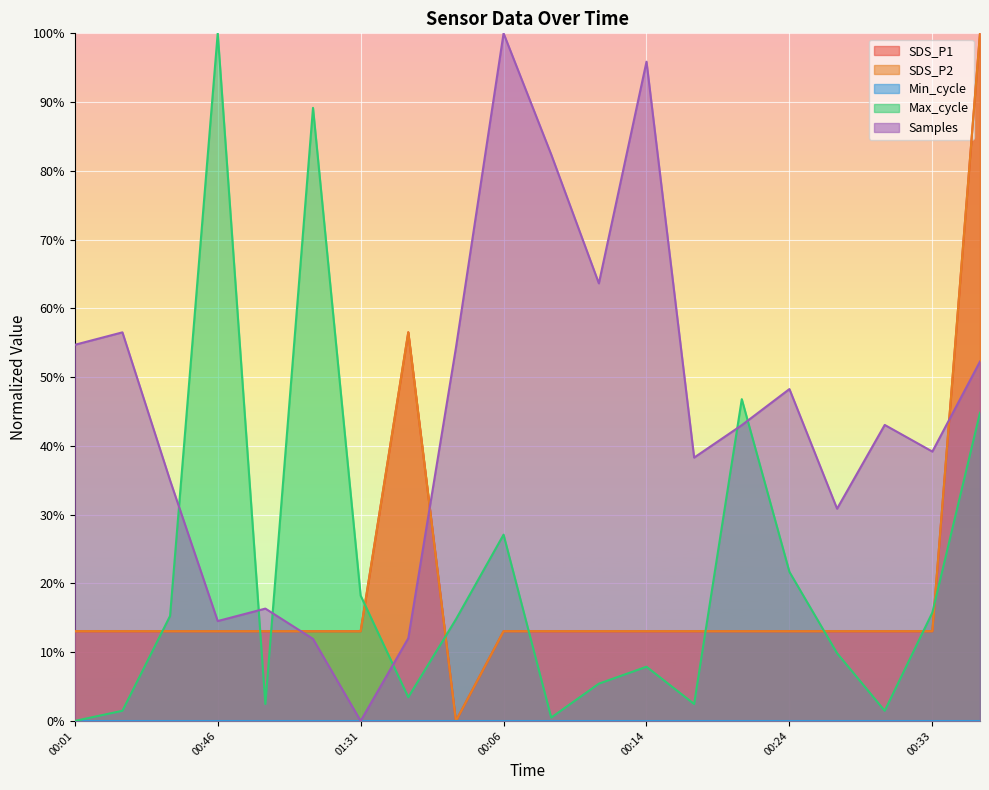

What is the greatest value displayed?

1.0